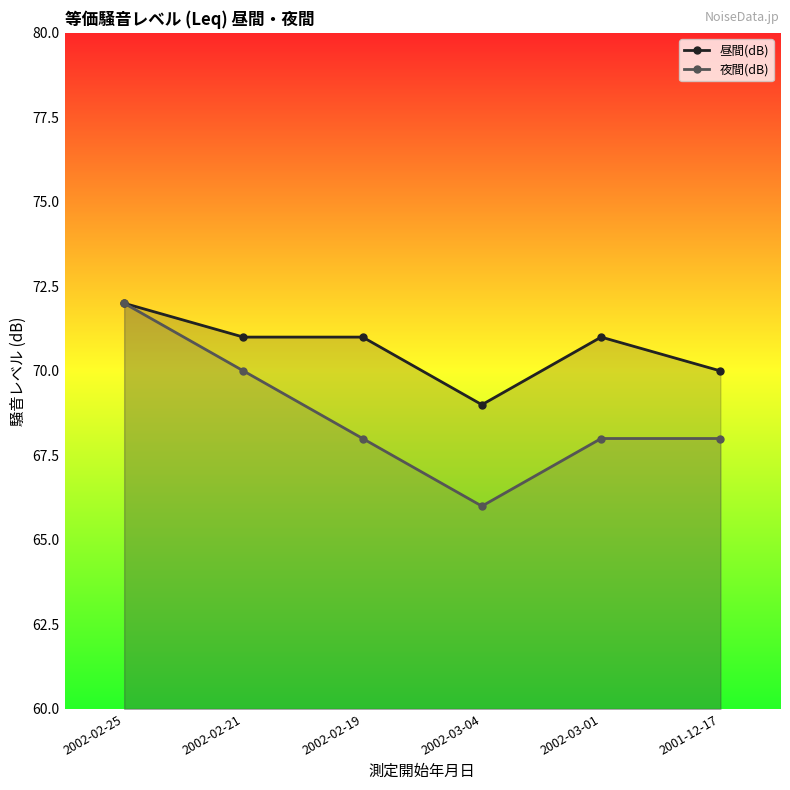

Where is the first local minimum for 昼間(dB)?

2002-03-04